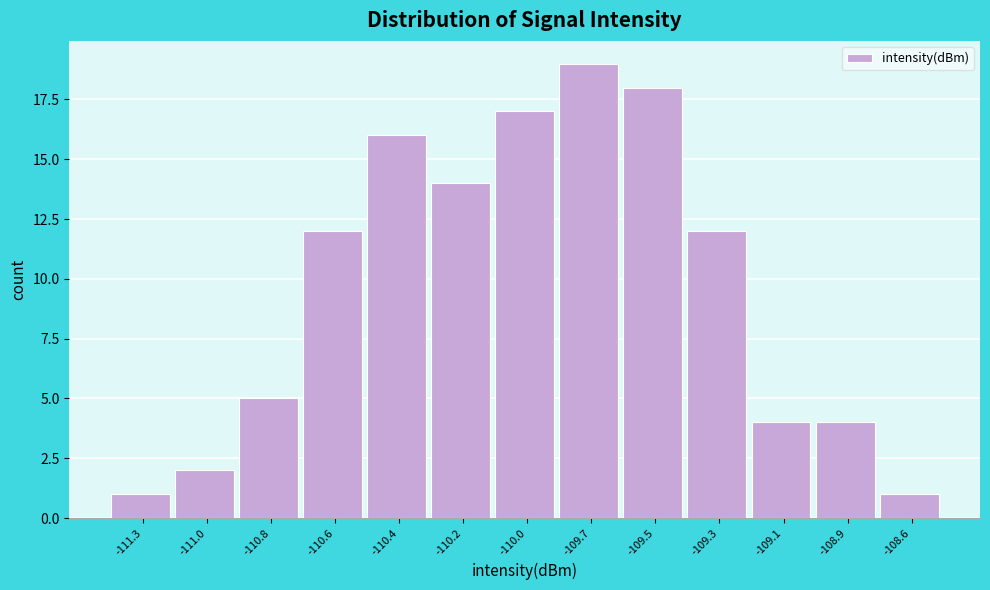

Reading left to right, list all the values displayed in this chart.

-111.3=1	-111.0=2	-110.8=5	-110.6=12	-110.4=16	-110.2=14	-110.0=17	-109.7=19	-109.5=18	-109.3=12	-109.1=4	-108.9=4	-108.6=1